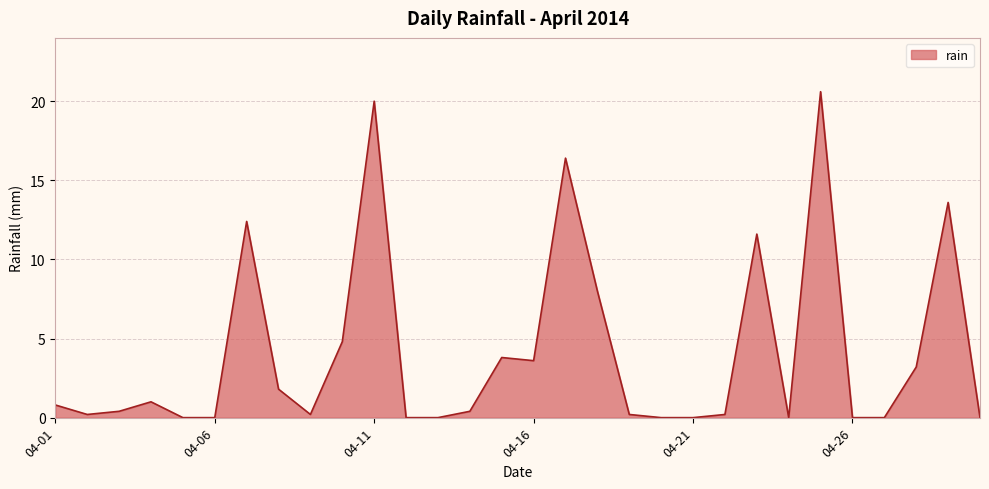

How many lines are shown in the chart?

1